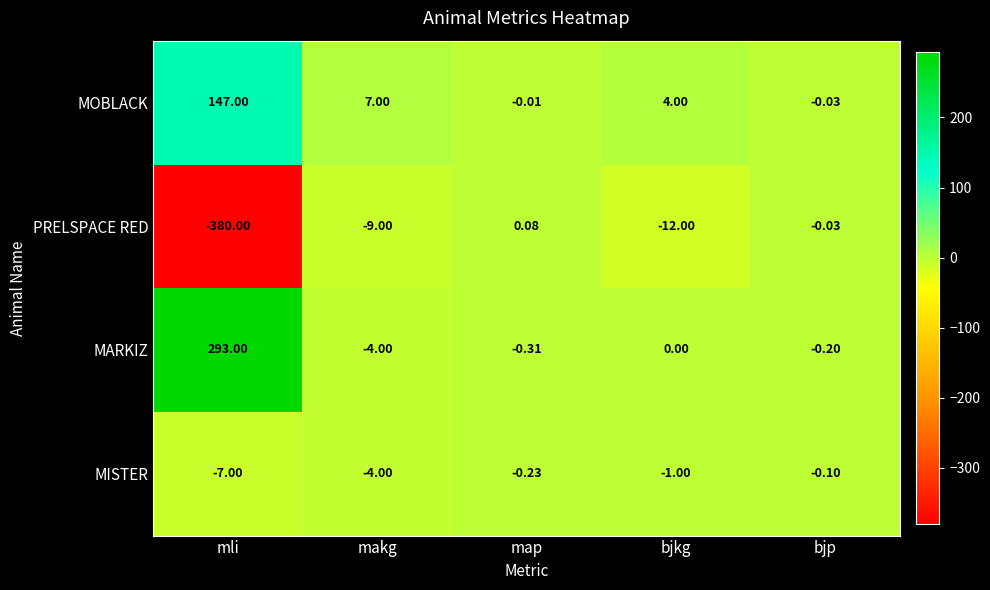

Where does the MOBLACK series first go above 4?

mli